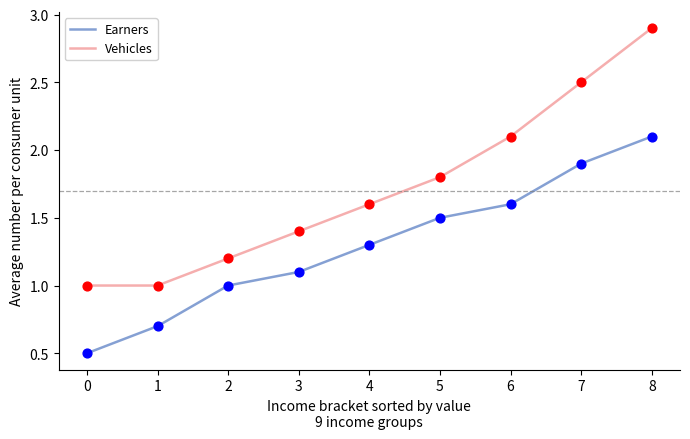

Which series has the largest total across all categories?

Vehicles